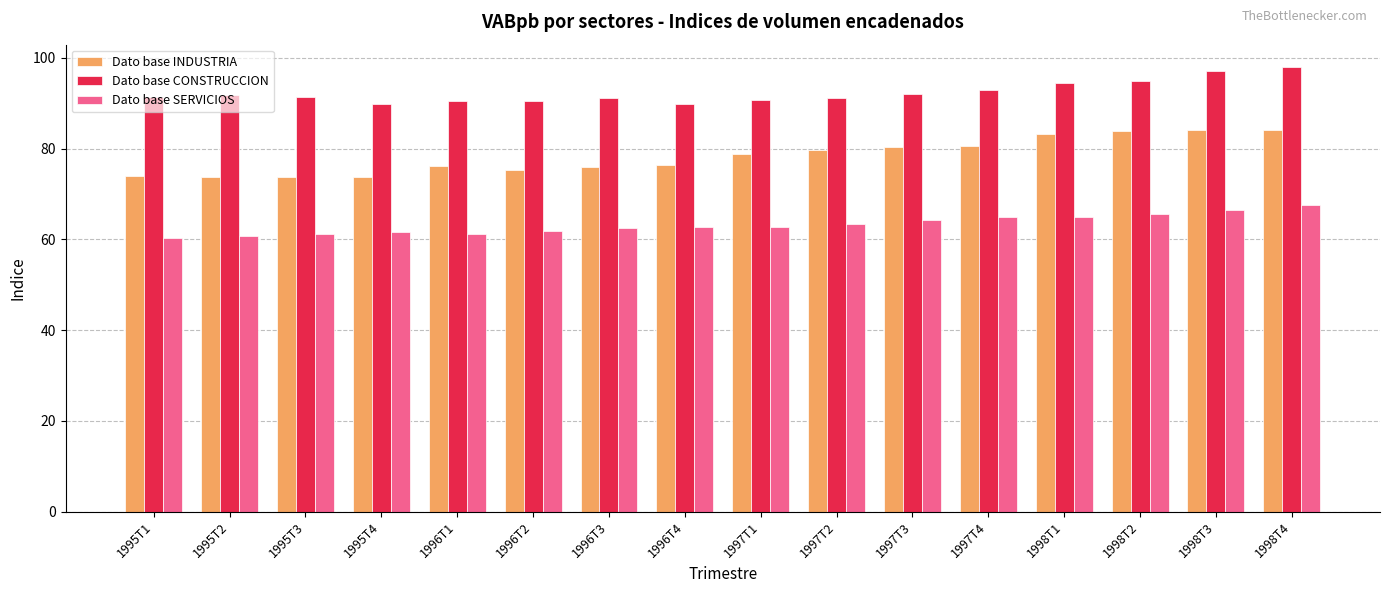

What is the difference between the Dato base INDUSTRIA values at 1998T1 and 1995T1?

9.2